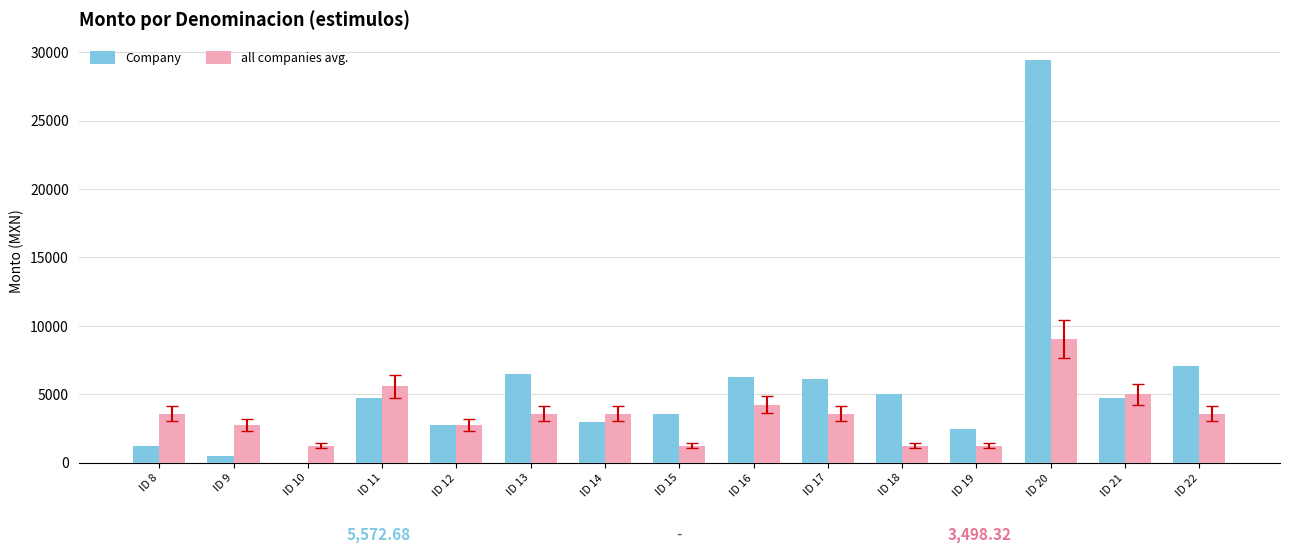

The value of all companies avg. at ID 17 is 3603.0. True or false?

True